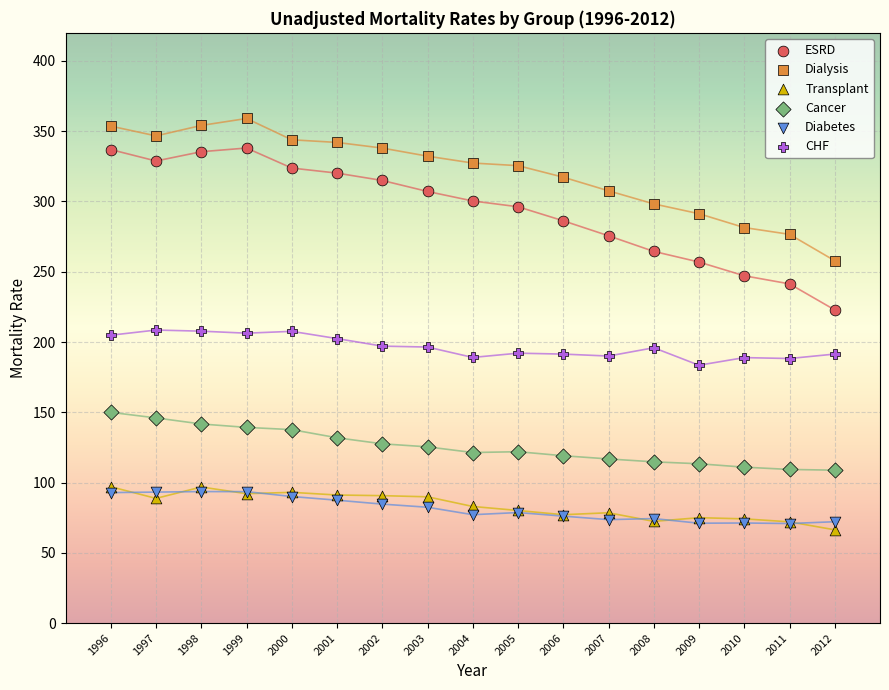

What are all the series names shown in the legend?

ESRD, Dialysis, Transplant, Cancer, Diabetes, CHF